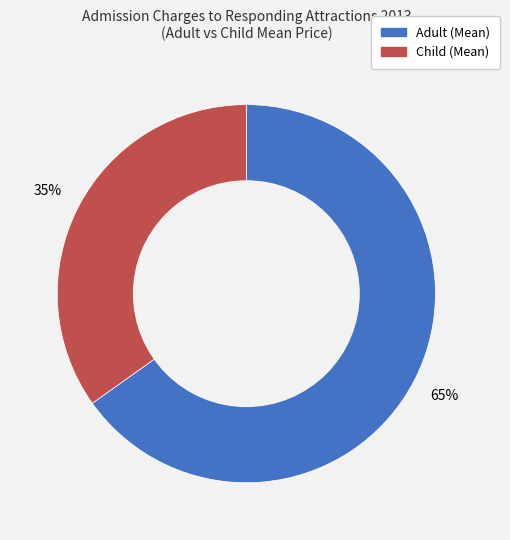

Approximately how many times larger is the value at Adult (Mean) compared to Child (Mean)?

1.9